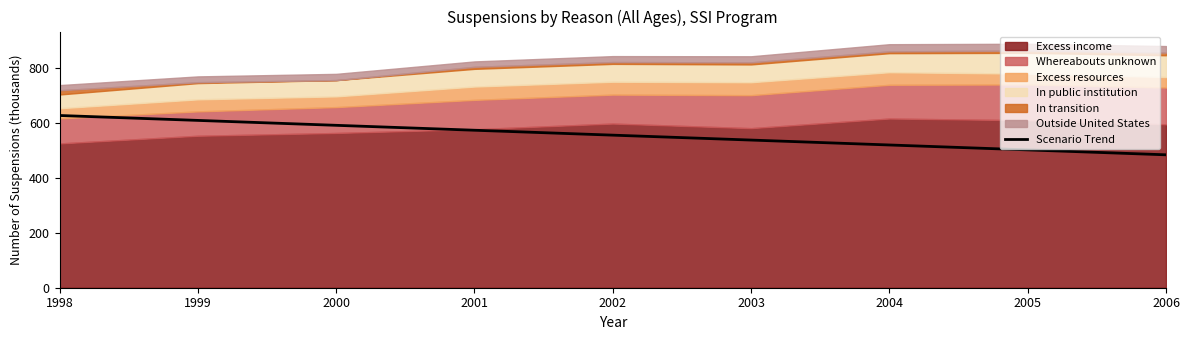

Is it true that the value at 2006 is 840.5?

False